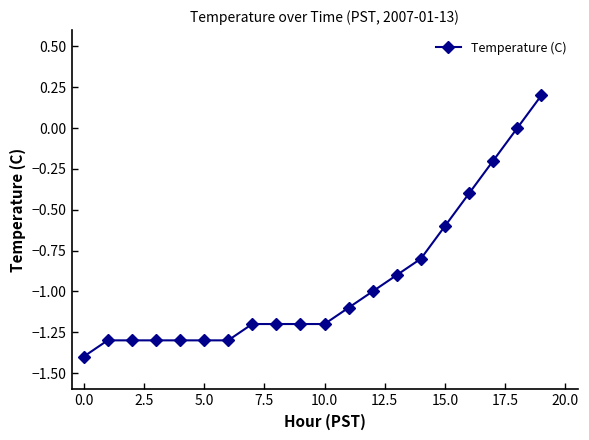

What is the difference between the second highest and minimum values?

1.4